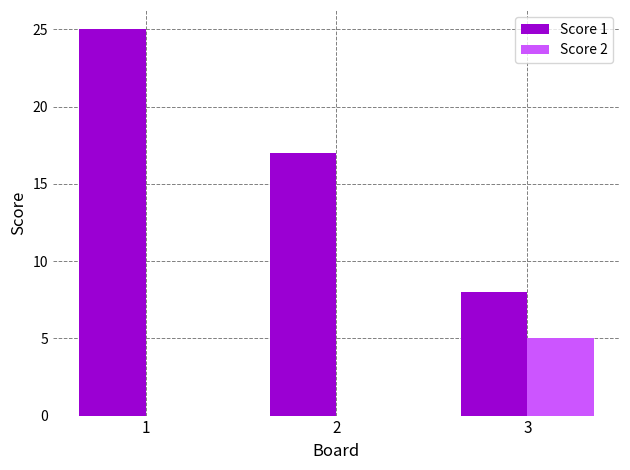

Which category has the highest value in the Score 1 series?

1